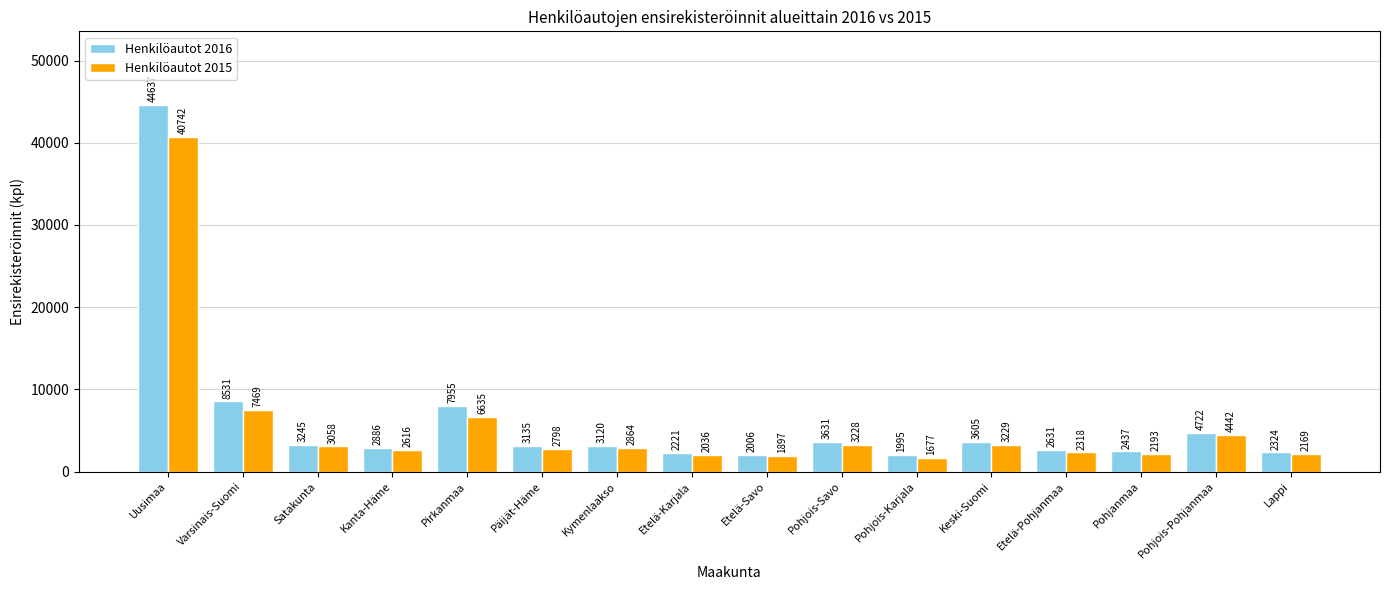

What are all the series names shown in the legend?

Henkilöautot 2016, Henkilöautot 2015